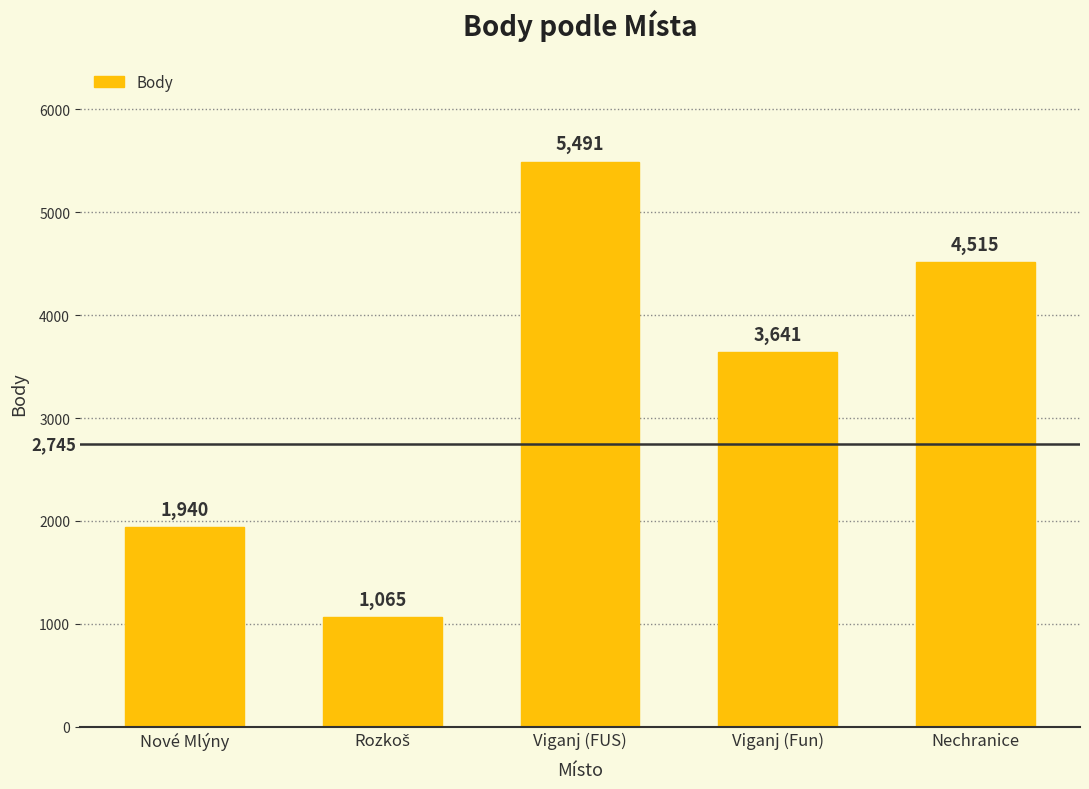

What is the average value?

3330